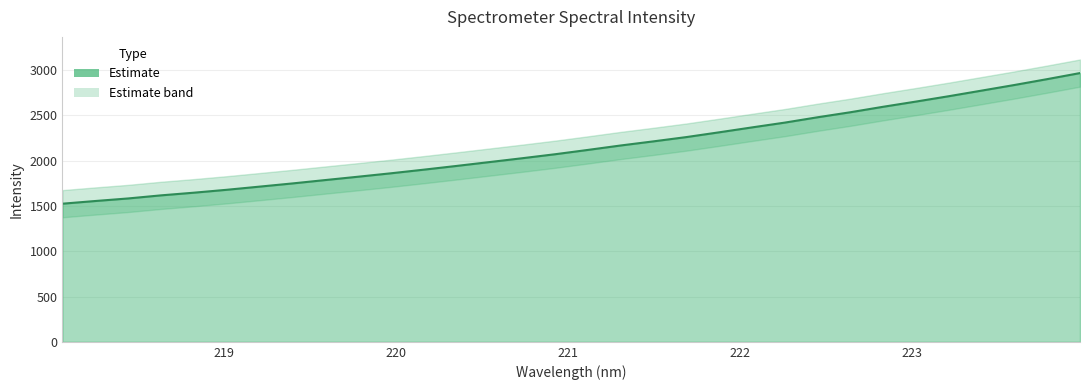

What is the maximum value shown in the chart?

2965.5